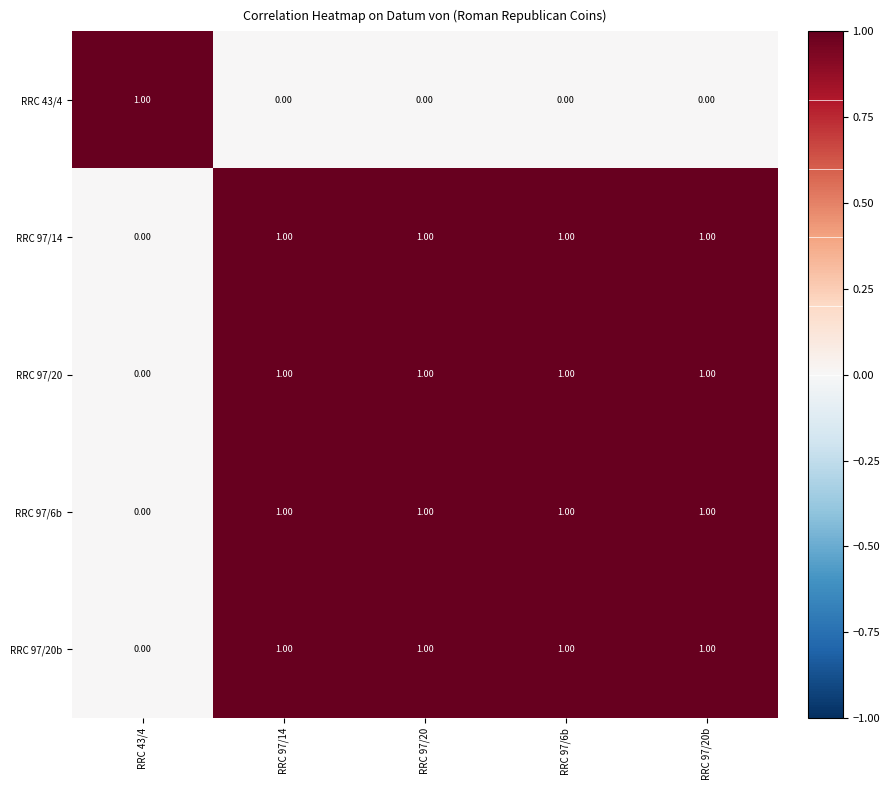

Is the value of RRC 97/20b at RRC 97/6b greater than the value of RRC 43/4 at RRC 97/6b?

Yes